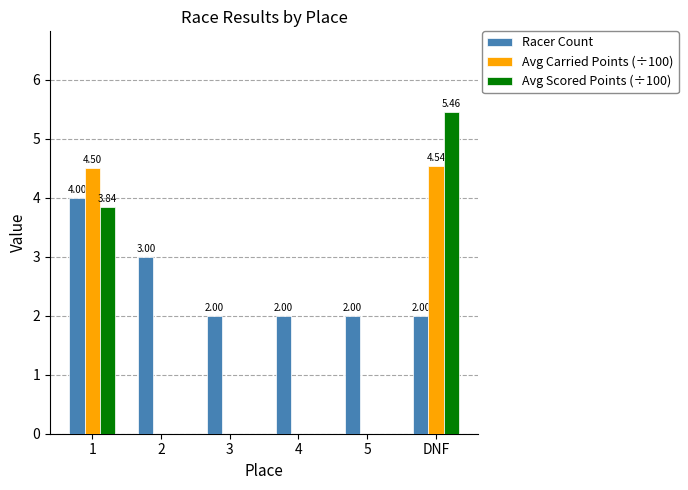

At which category does the chart reach its peak across all series?

DNF